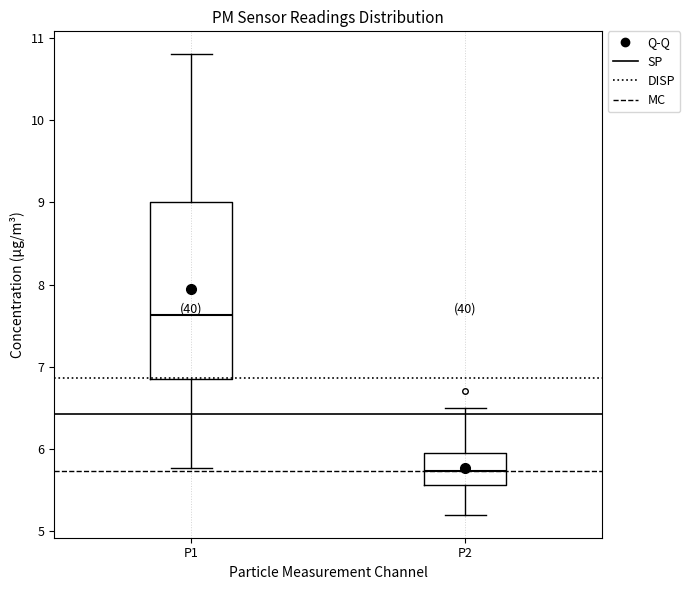

Which box's median line is the lowest?

P2